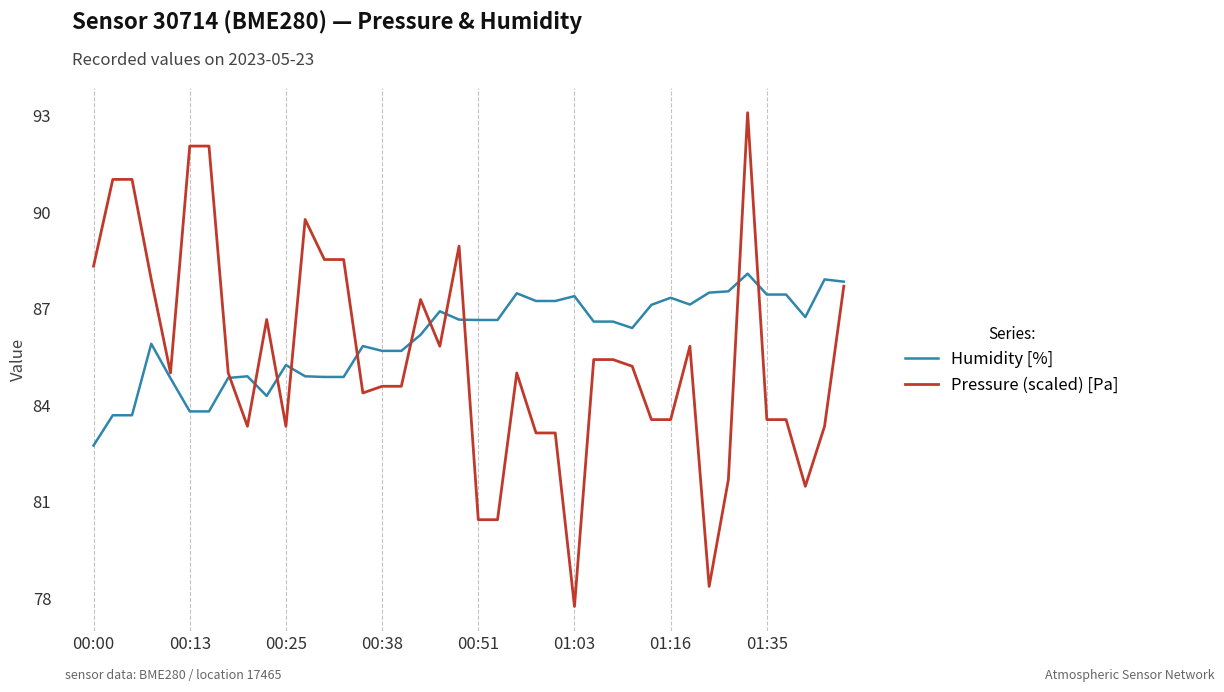

List the series in order of their peak value, highest first.

Pressure (scaled) [Pa], Humidity [%]